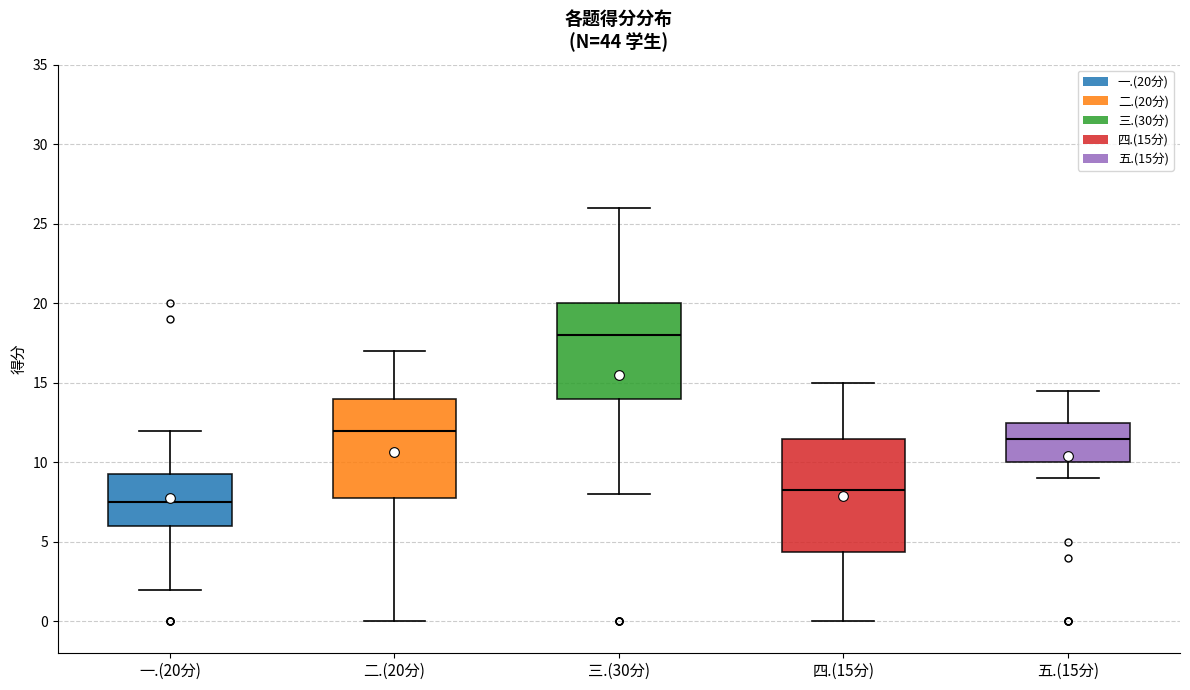

Where does the median line of the box for 二.(20分) sit on the y-axis? The values are not printed on the chart, so give them approximately, as read against the axis.

12.0